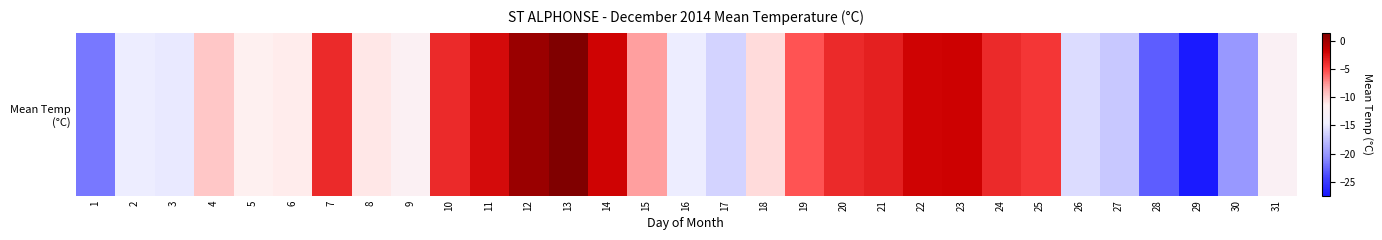

Between 17 and 15, which is larger?

15